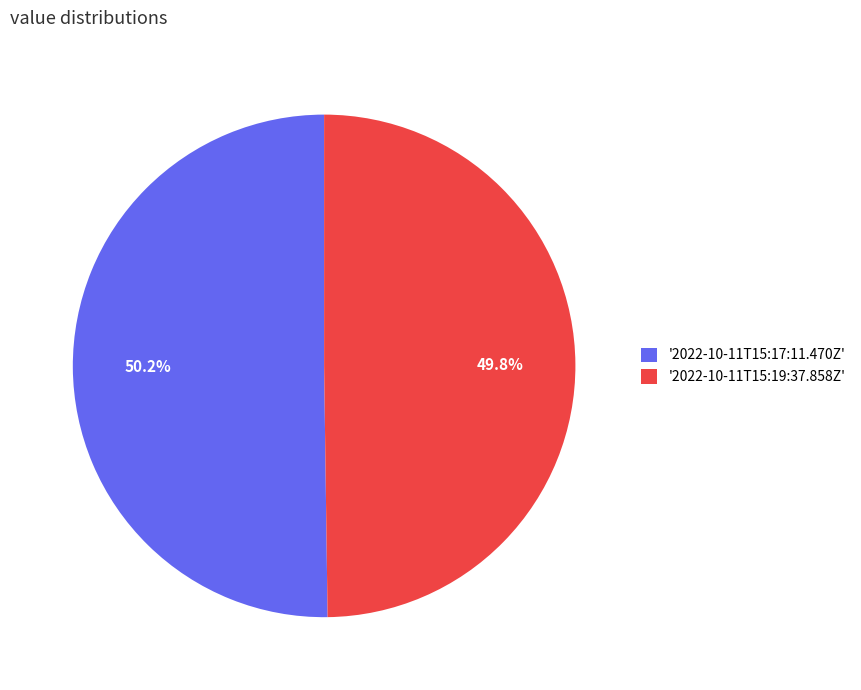

What is the ratio of the value at '2022-10-11T15:17:11.470Z' to the value at '2022-10-11T15:19:37.858Z'?

1.0